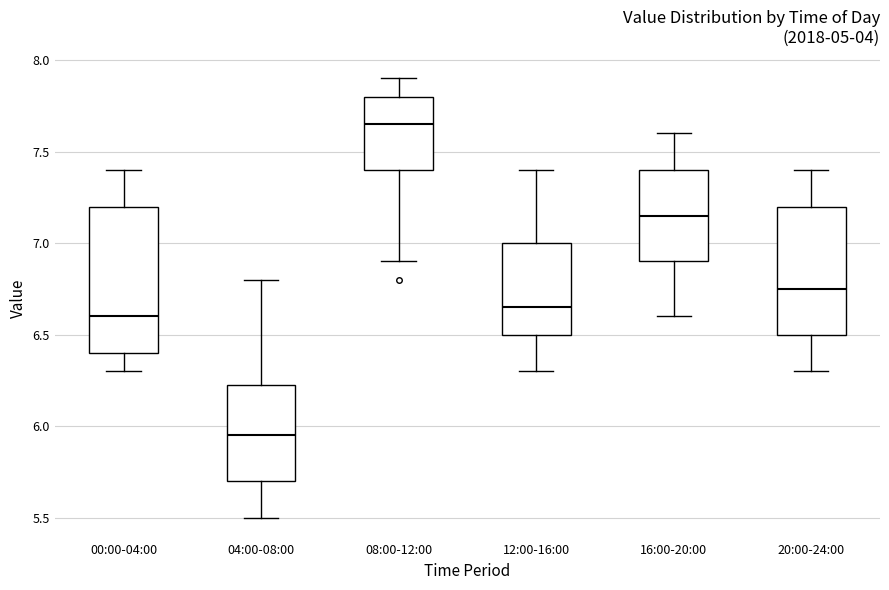

Reading left to right, transcribe this box plot: for each box, give where its median line is, the range the box spans, and where its two whiskers end, as read against the y-axis. The values are not printed on the chart, so give them approximately, as read against the axis.

00:00-04:00: median 6.60, box 6.40 to 7.20, whiskers 6.30 to 7.40
04:00-08:00: median 5.95, box 5.70 to 6.25, whiskers 5.50 to 6.80
08:00-12:00: median 7.65, box 7.40 to 7.80, whiskers 6.90 to 7.90
12:00-16:00: median 6.65, box 6.50 to 7.00, whiskers 6.30 to 7.40
16:00-20:00: median 7.15, box 6.90 to 7.40, whiskers 6.60 to 7.60
20:00-24:00: median 6.75, box 6.50 to 7.20, whiskers 6.30 to 7.40